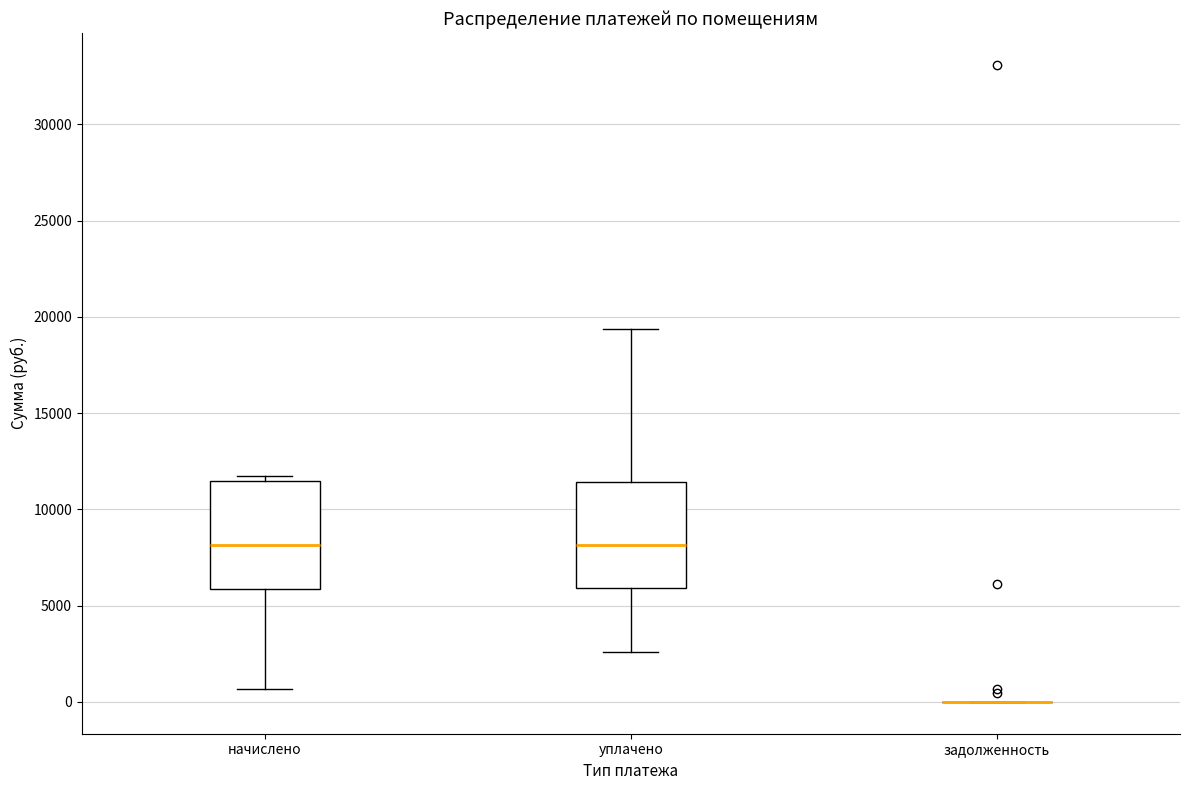

Reading left to right, read every box against the y-axis: the position of its median line, the range the box covers, and the ends of its whiskers. The values are not printed on the chart, so give them approximately, as read against the axis.

начислено: median 8000, box 6000 to 11500, whiskers 500 to 12000
уплачено: median 8000, box 6000 to 11500, whiskers 2500 to 19500
задолженность: box collapsed to a line at 0, whiskers 0 to 0